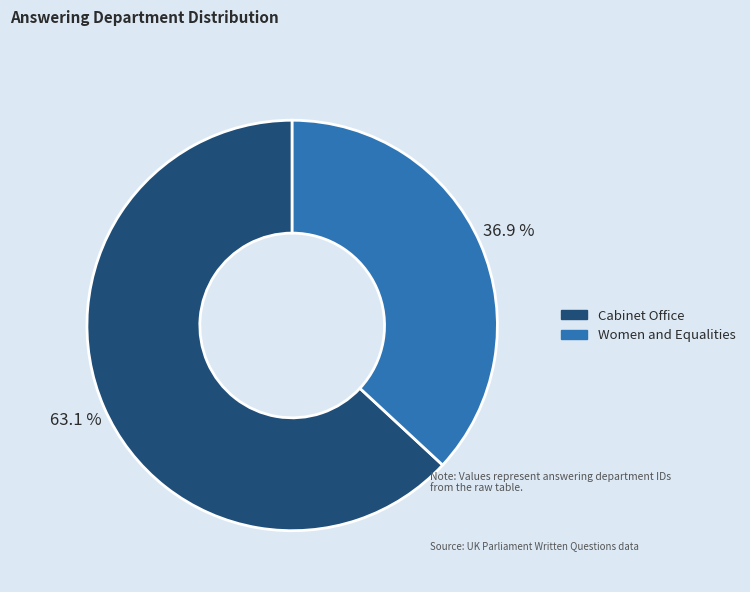

What is the majority slice?

Cabinet Office